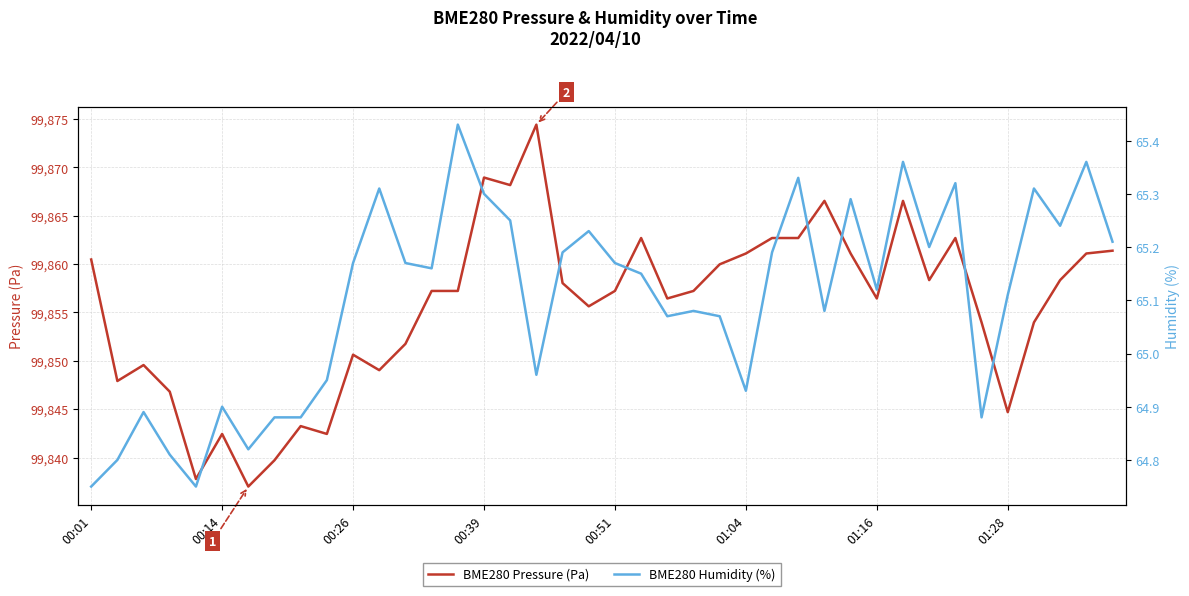

How many series are shown in this chart?

2